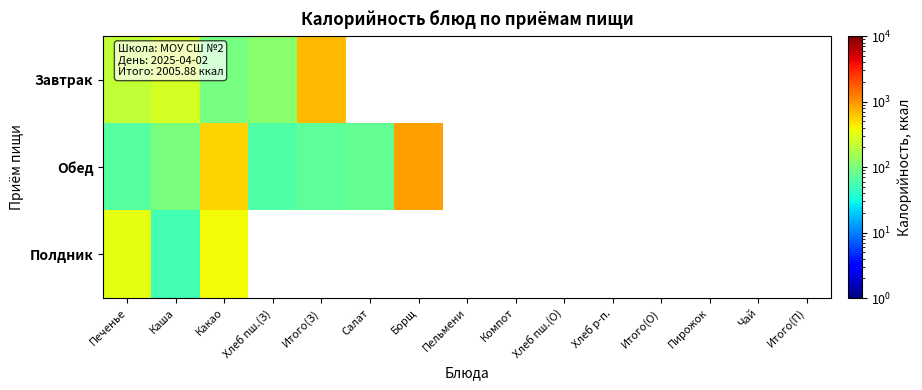

How many categories are shown in the chart?

15